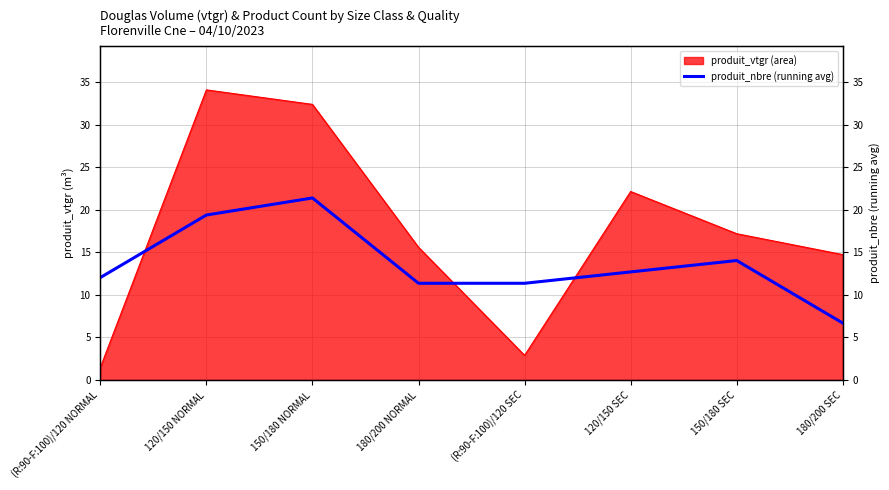

Approximately how many times larger is the value at 180/200 NORMAL compared to 120/150 NORMAL?

0.6